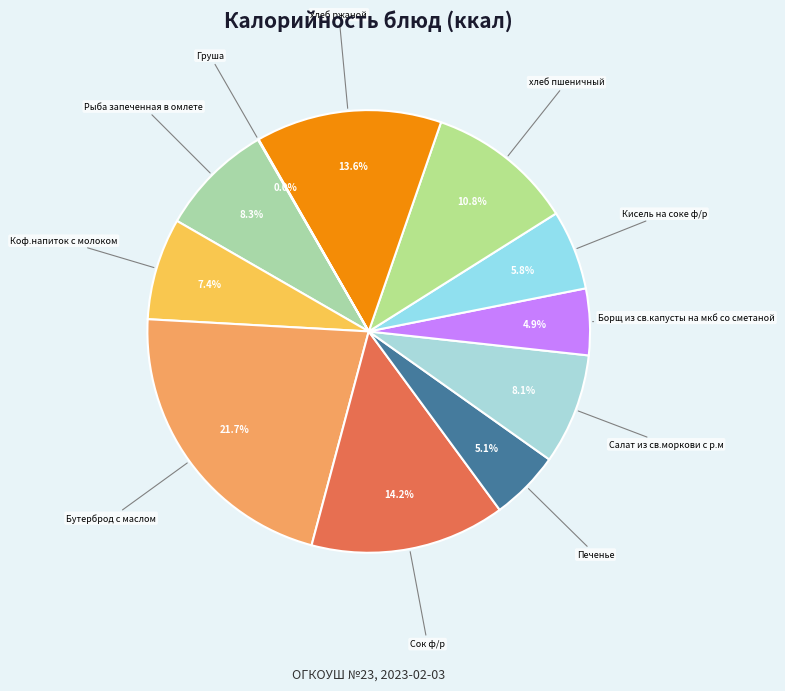

How many segments does this pie chart have?

11